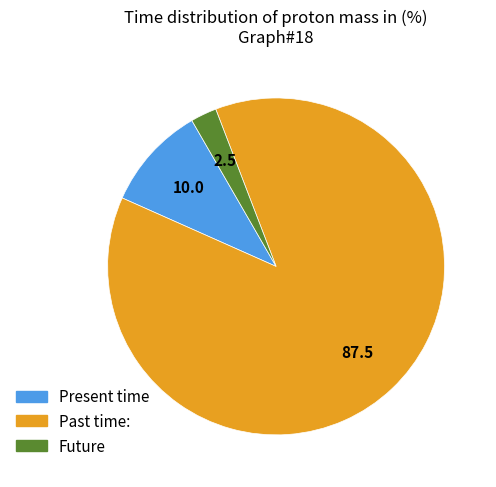

How many segments does this pie chart have?

3